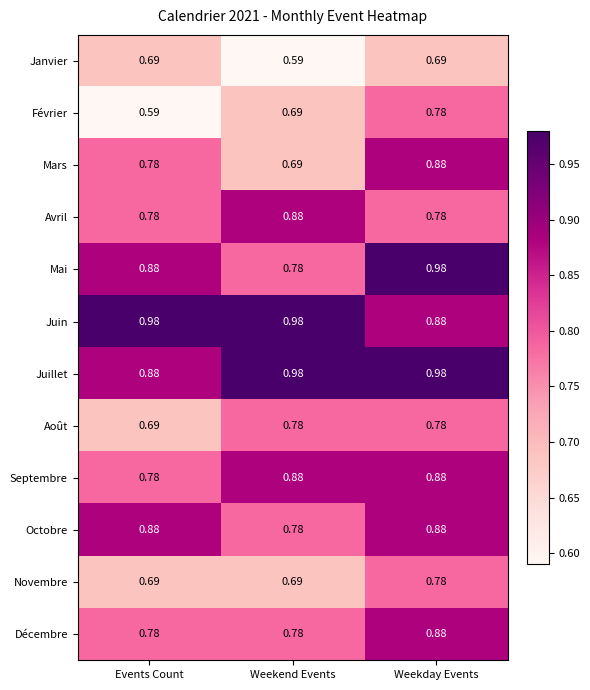

At which label does Février reach its minimum?

Events Count